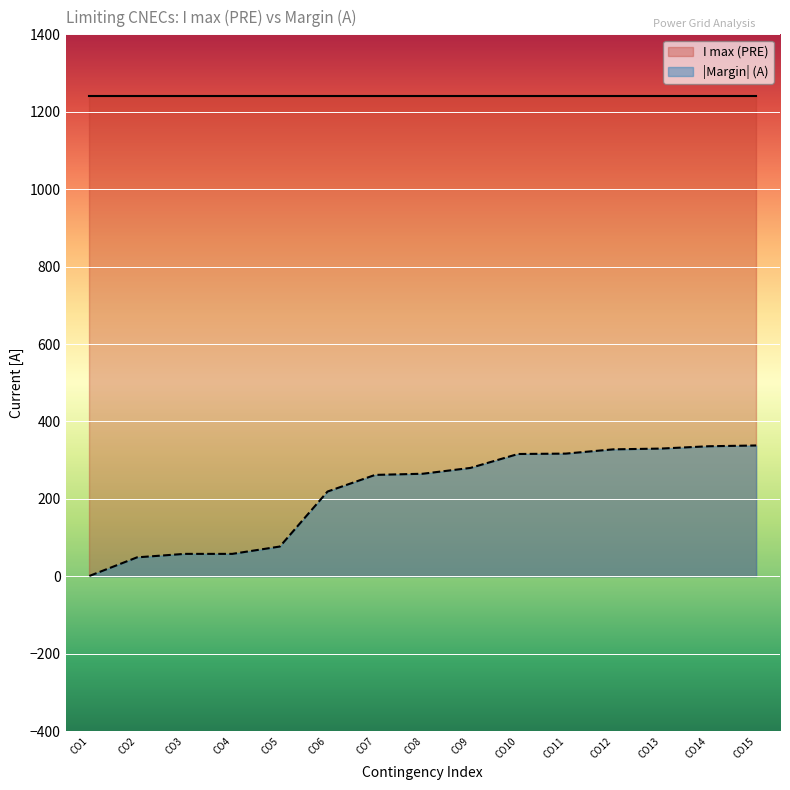

The value of |Margin| (A) at CO10 is 316. True or false?

True